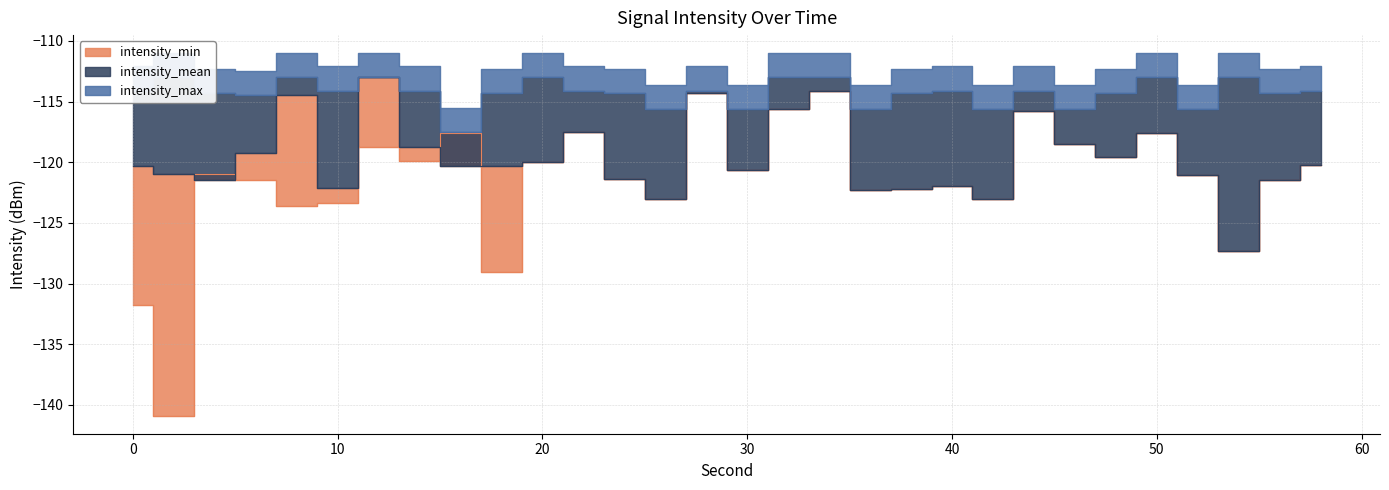

At which label is intensity_mean closest to -120?

20